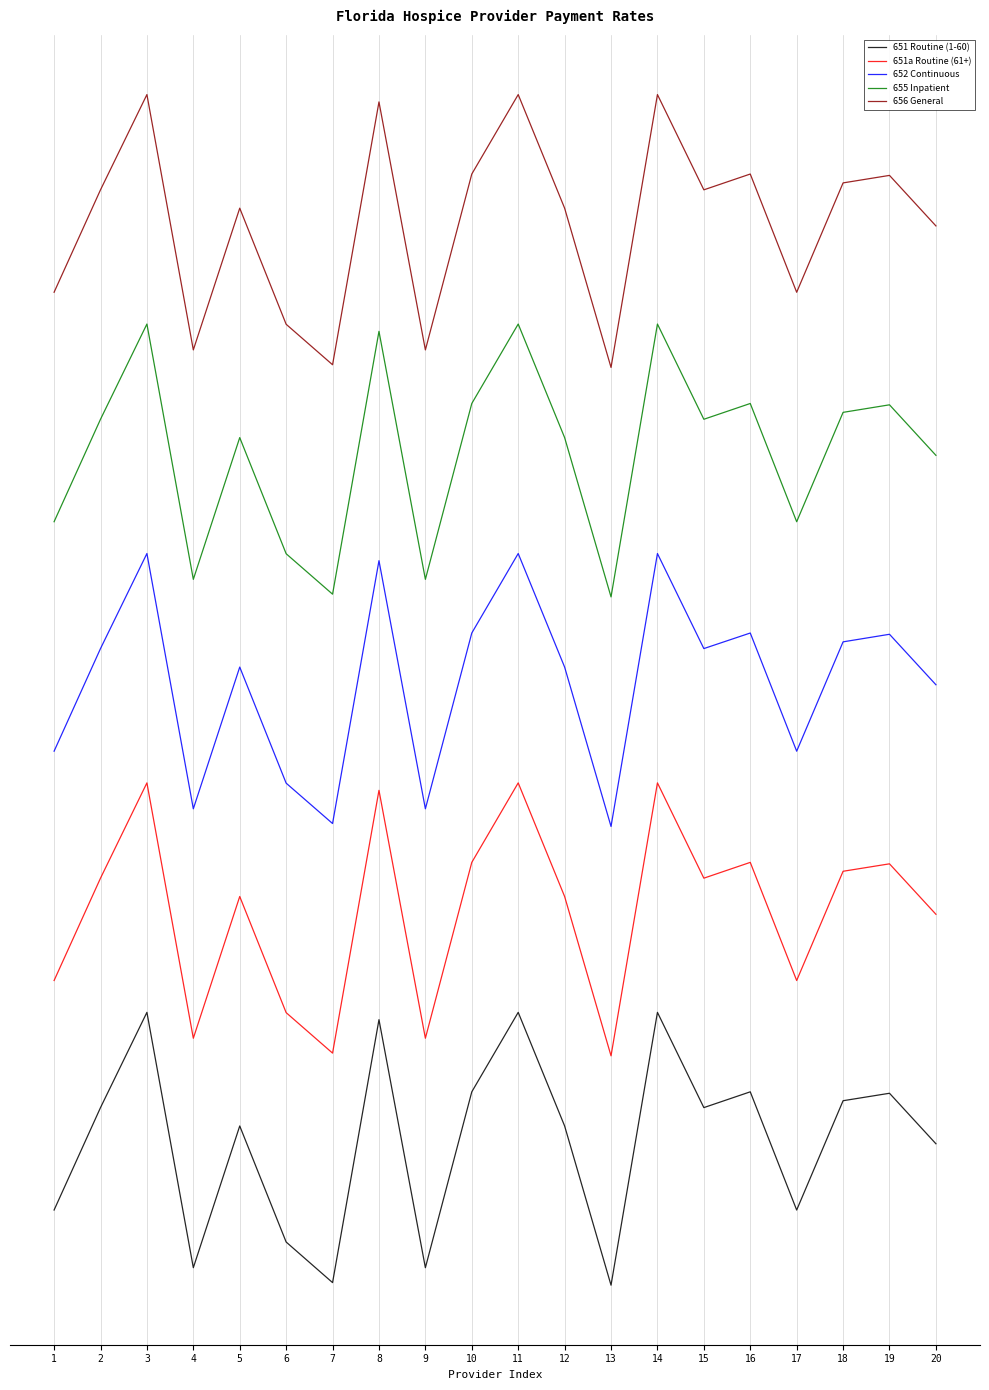

What are all the series names shown in the legend?

651 Routine (1-60), 651a Routine (61+), 652 Continuous, 655 Inpatient, 656 General